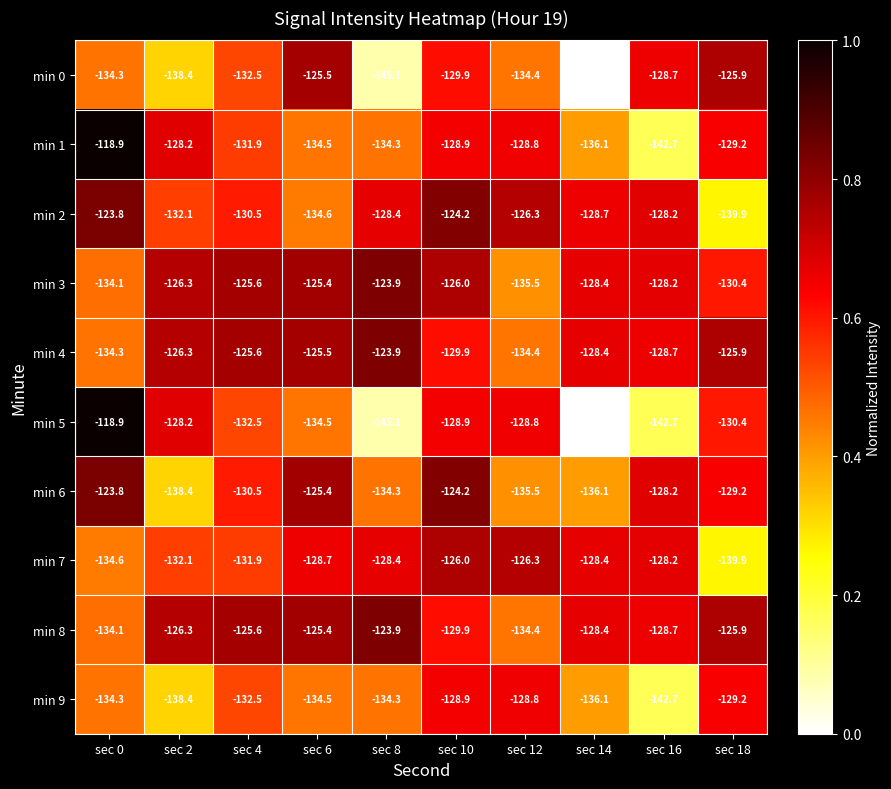

The min 2 series shows -65.5 at sec 4. True or false?

False